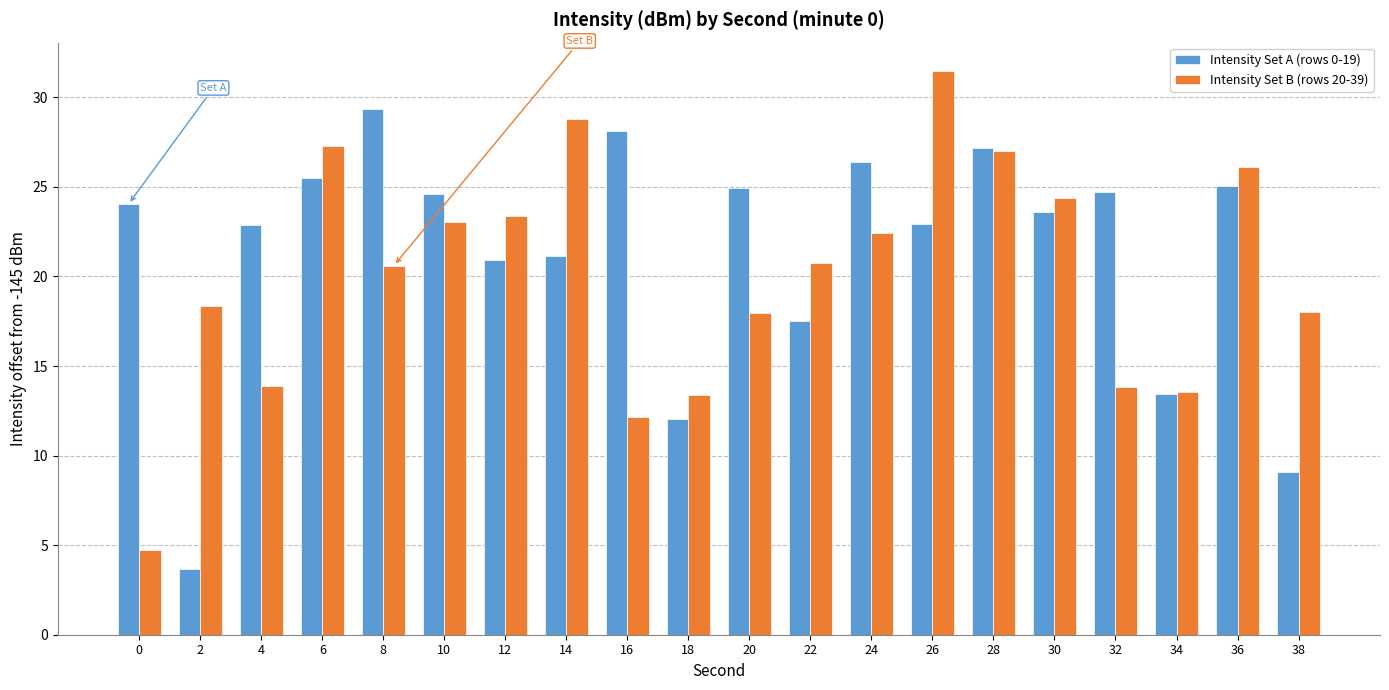

How many groups of bars are there?

20